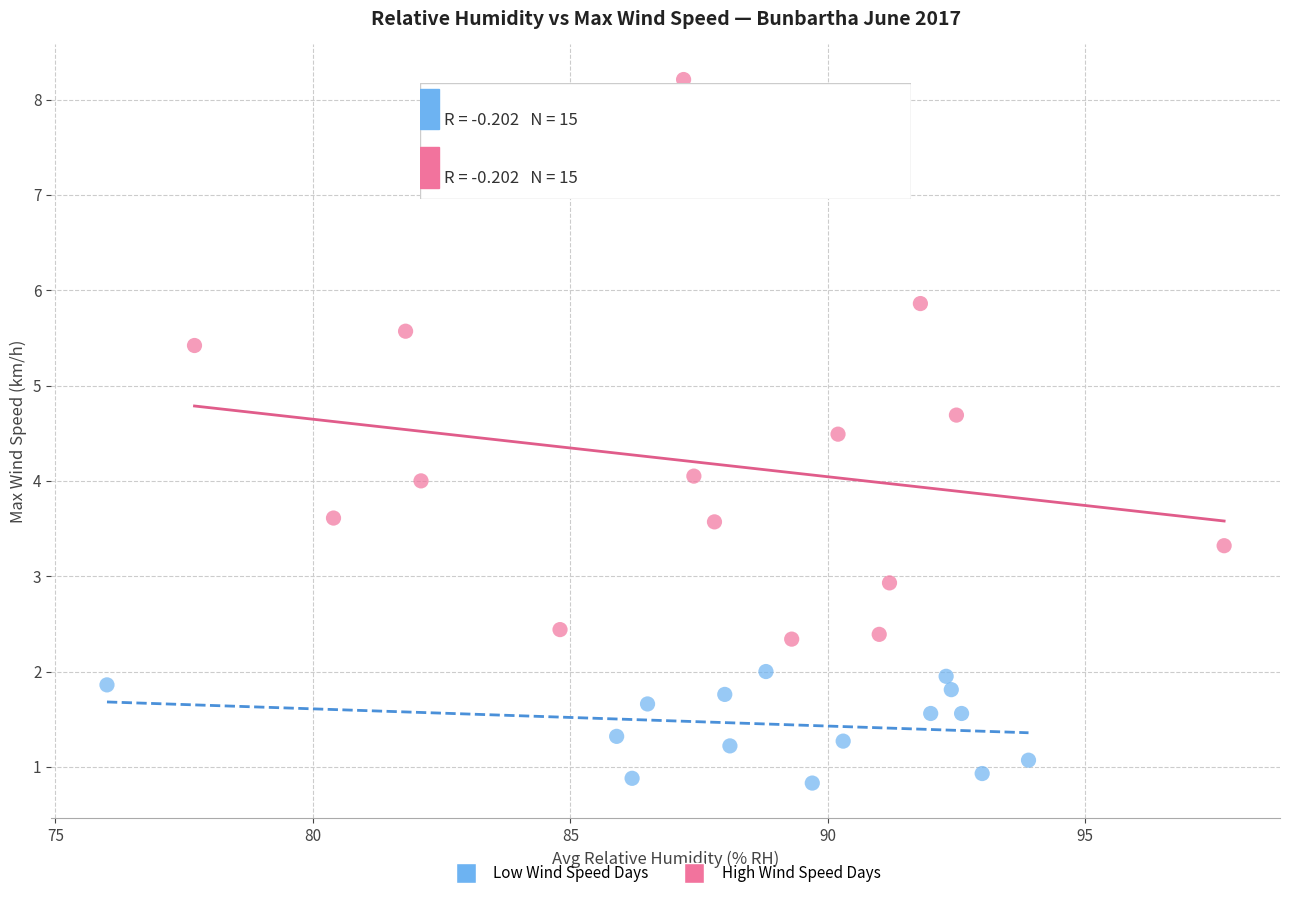

Which series reaches the minimum Y coordinate?

Low Wind Speed Days